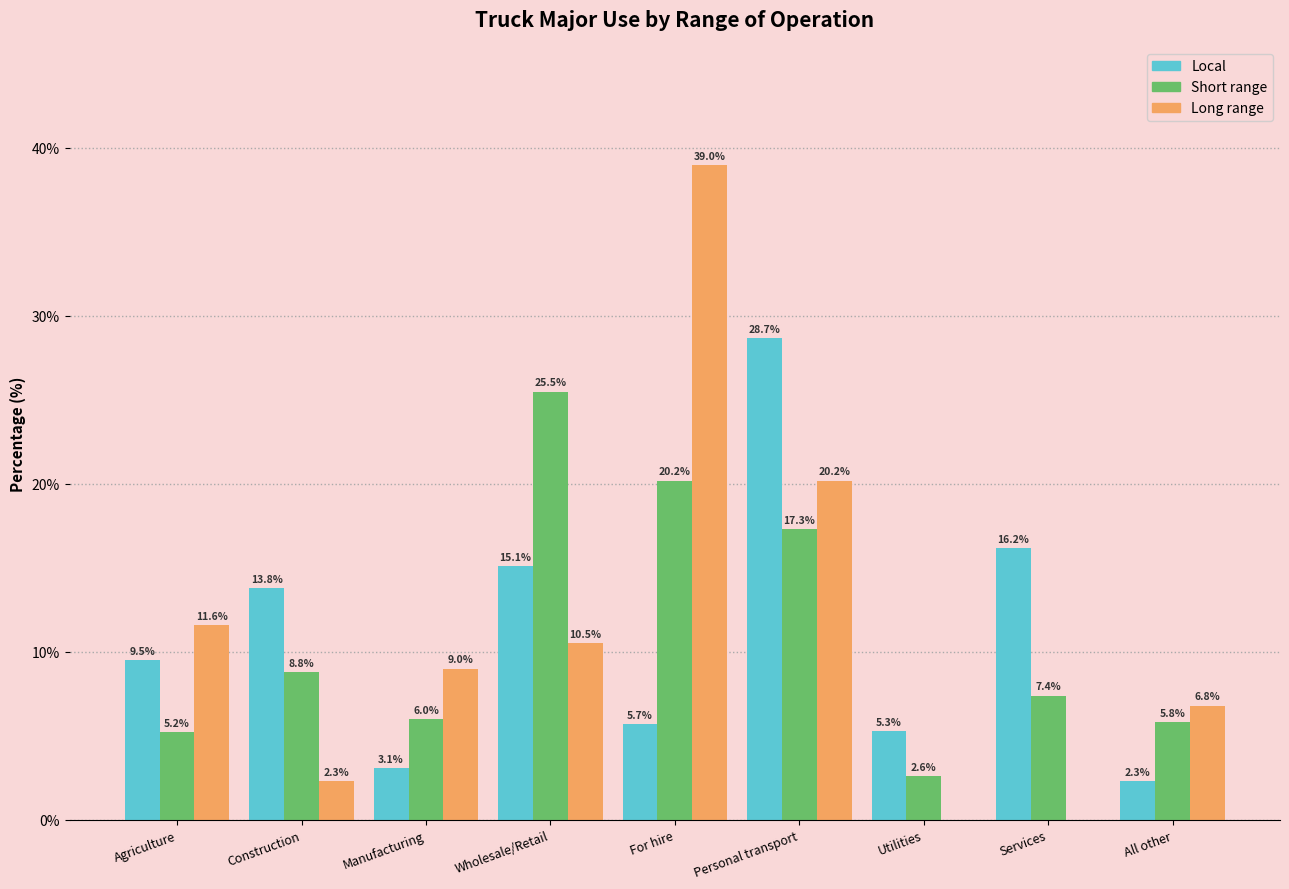

Reading left to right, what are all the values shown in this chart?

Local: Agriculture=9.5	Construction=13.8	Manufacturing=3.1	Wholesale/Retail=15.1	For hire=5.7	Personal transport=28.7	Utilities=5.3	Services=16.2	All other=2.3
Short range: Agriculture=5.2	Construction=8.8	Manufacturing=6.0	Wholesale/Retail=25.5	For hire=20.2	Personal transport=17.3	Utilities=2.6	Services=7.4	All other=5.8
Long range: Agriculture=11.6	Construction=2.3	Manufacturing=9.0	Wholesale/Retail=10.5	For hire=39.0	Personal transport=20.2	Utilities=0.0	Services=0.0	All other=6.8